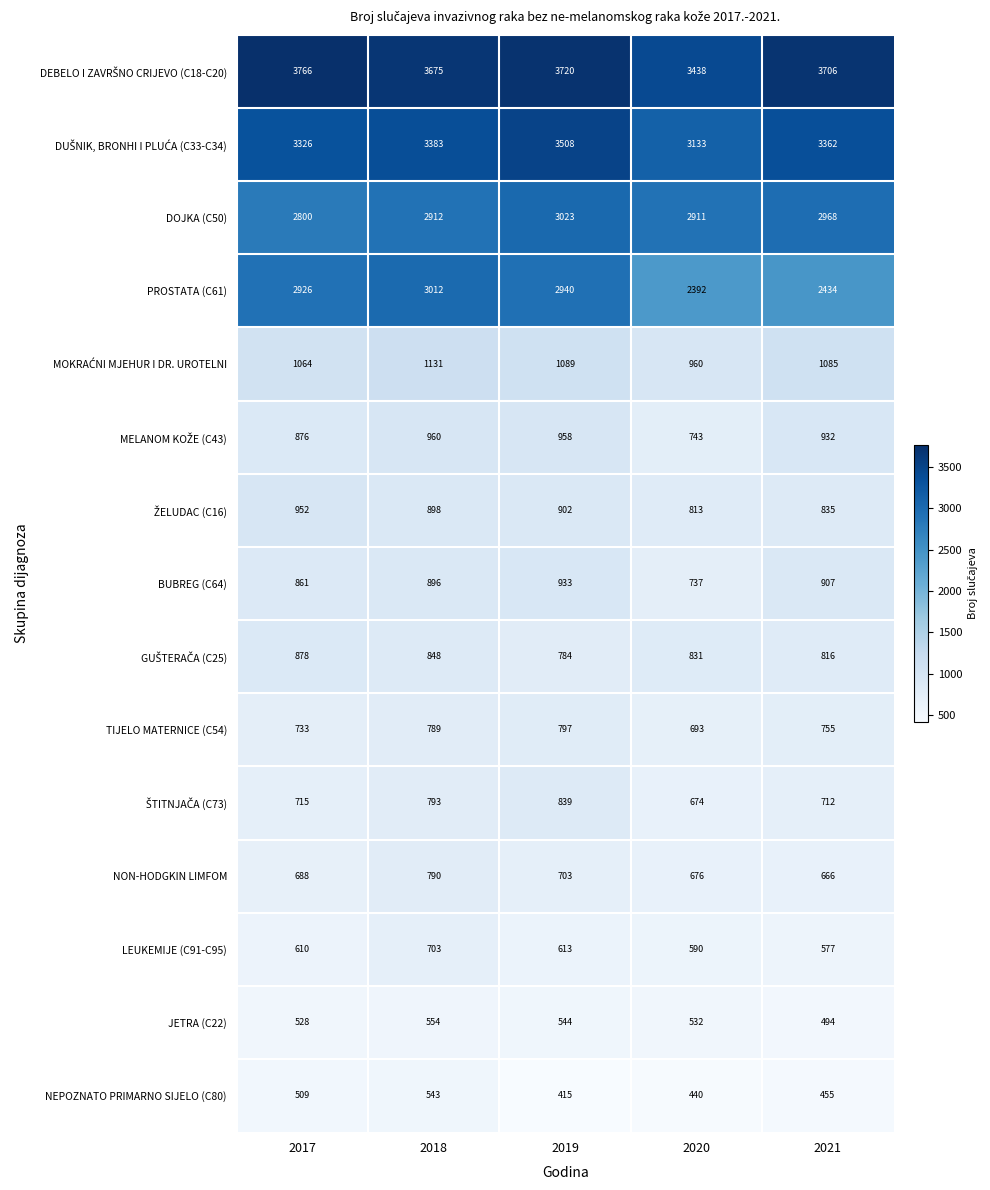

Is it true that NON-HODGKIN LIMFOM equals 666 at 2021?

True